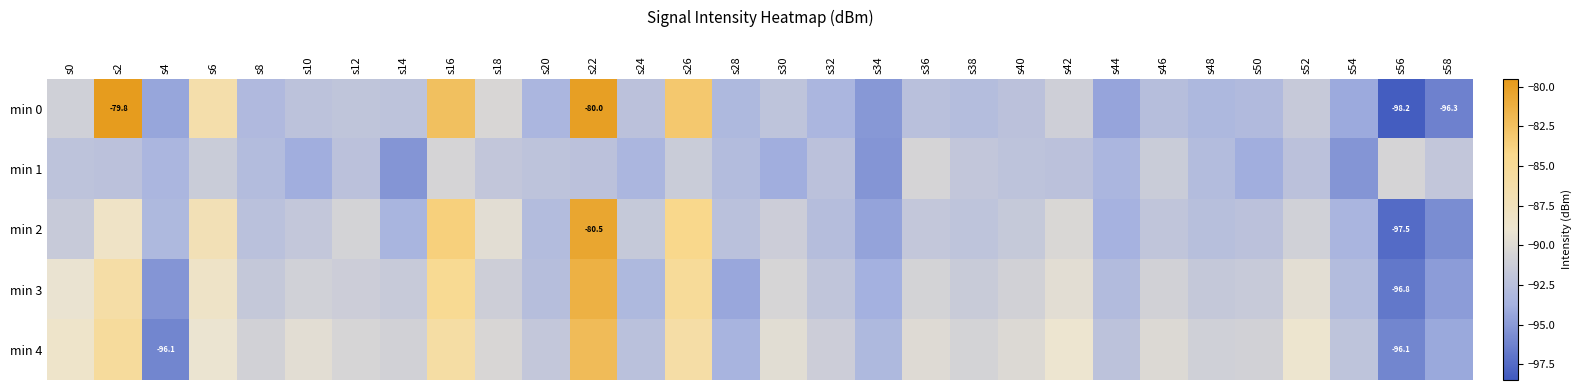

Which category has the lowest value in the min 4 series?

s4